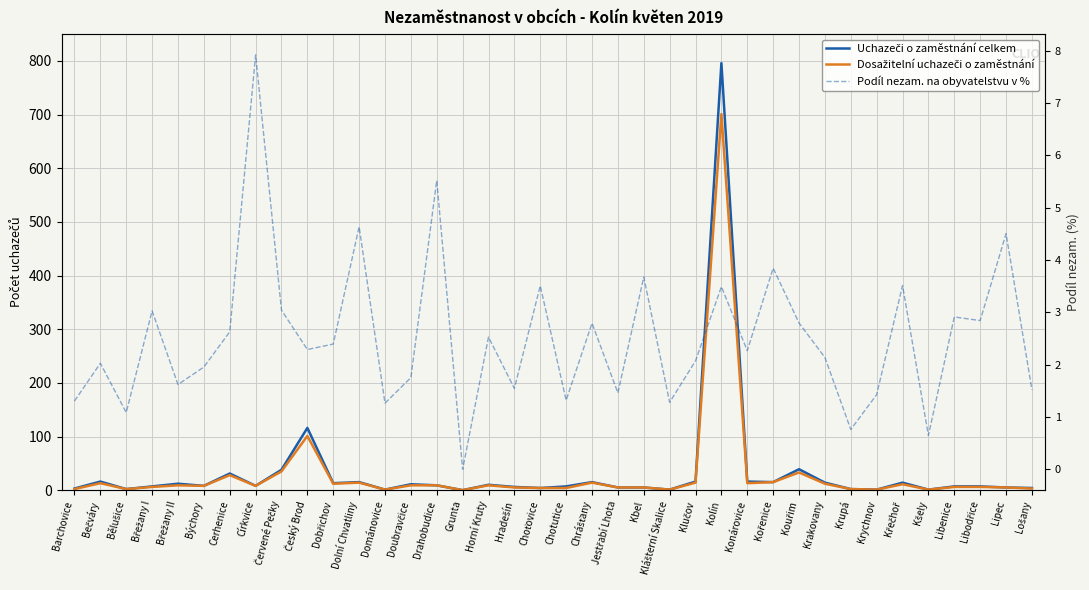

What is the difference between the highest and lowest values at Horní Kruty?

7.5